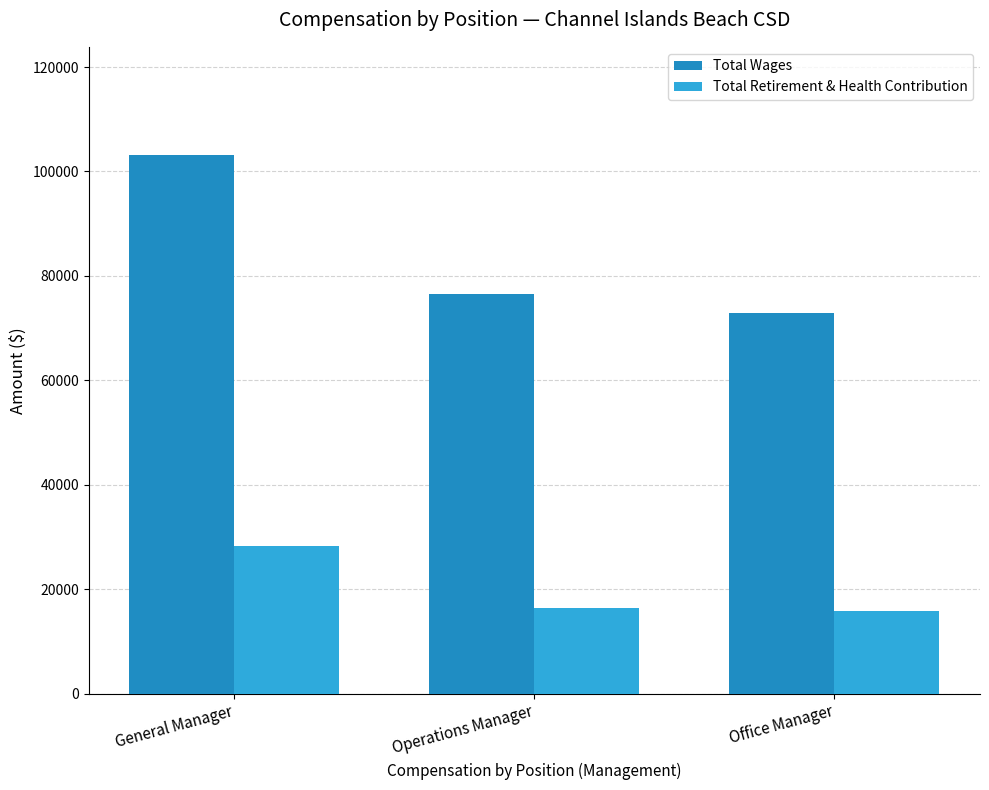

Which category has the highest value in the Total Retirement & Health Contribution series?

General Manager